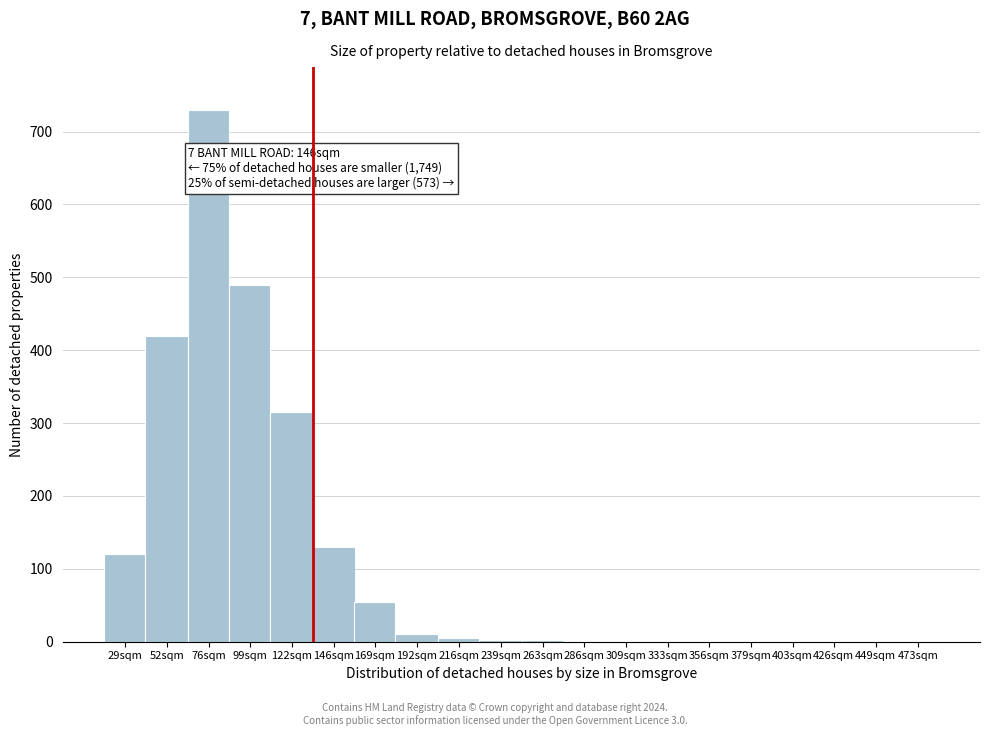

The chart shows a value of 0 at 403sqm. True or false?

True